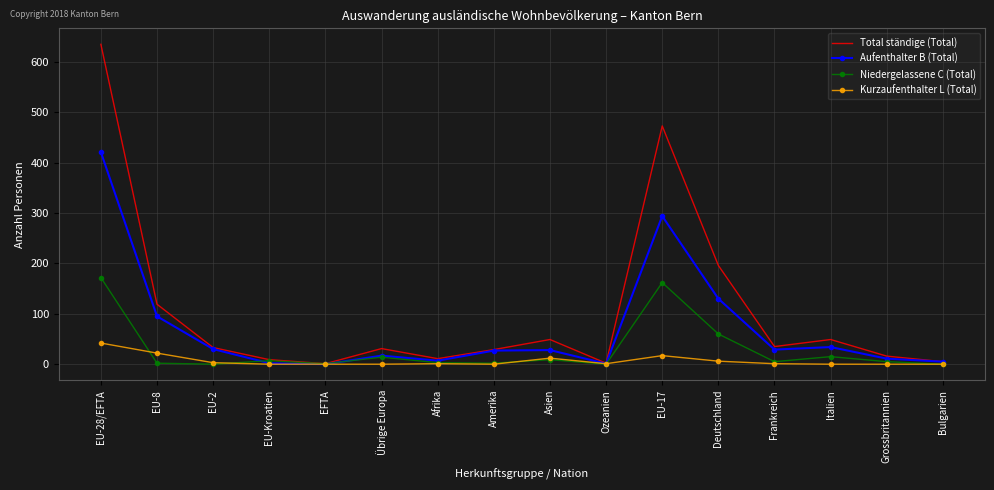

What position from the right is Ozeanien?

7